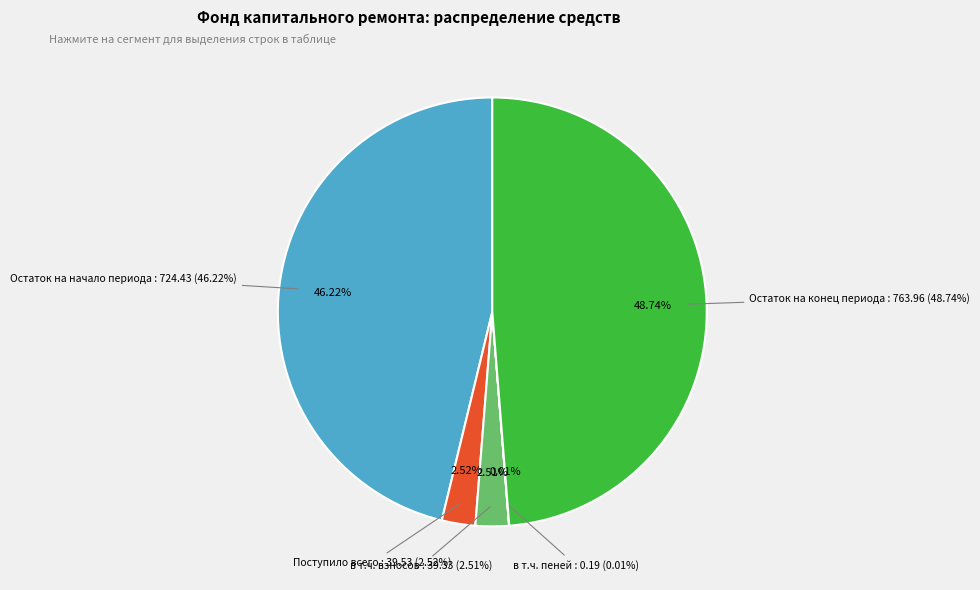

True or false: Поступило всего accounts for 3% of the total.

True